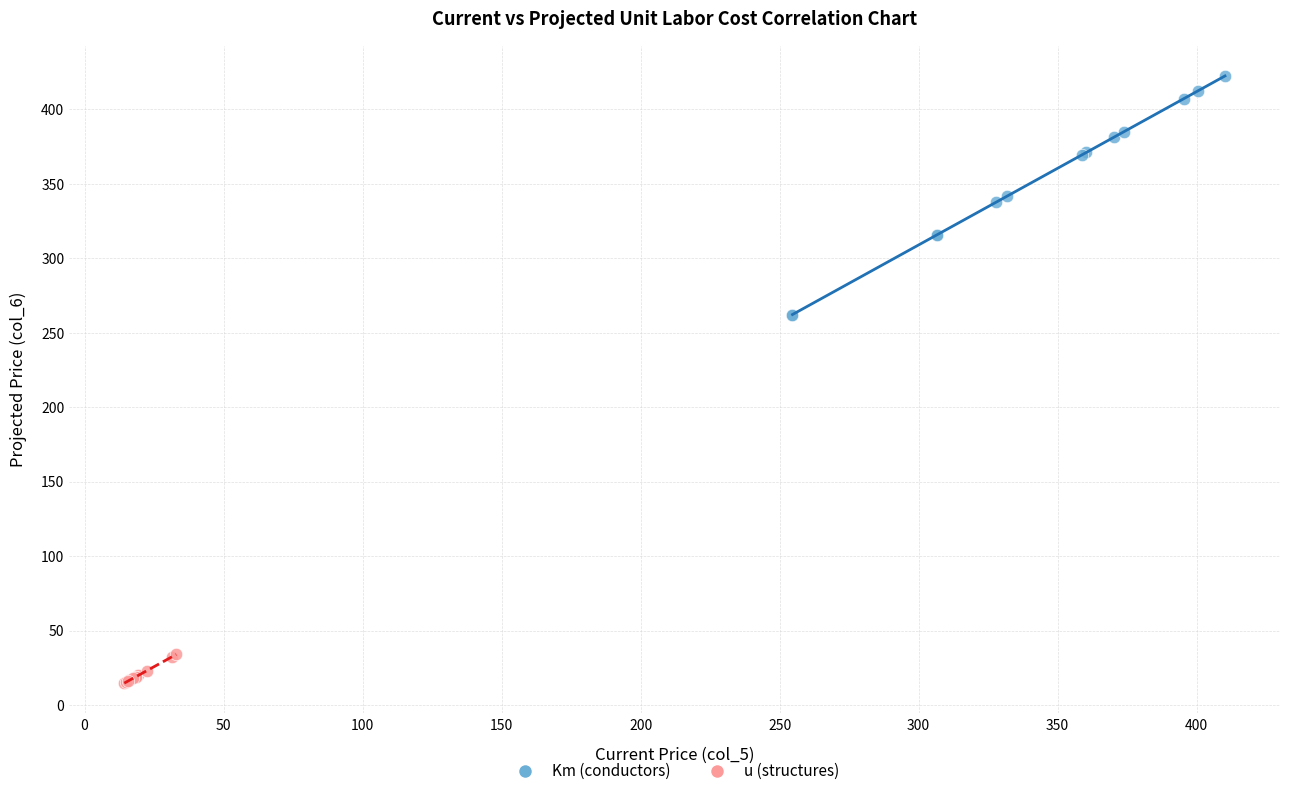

Which series has the widest spread of Y values?

Km (conductors)